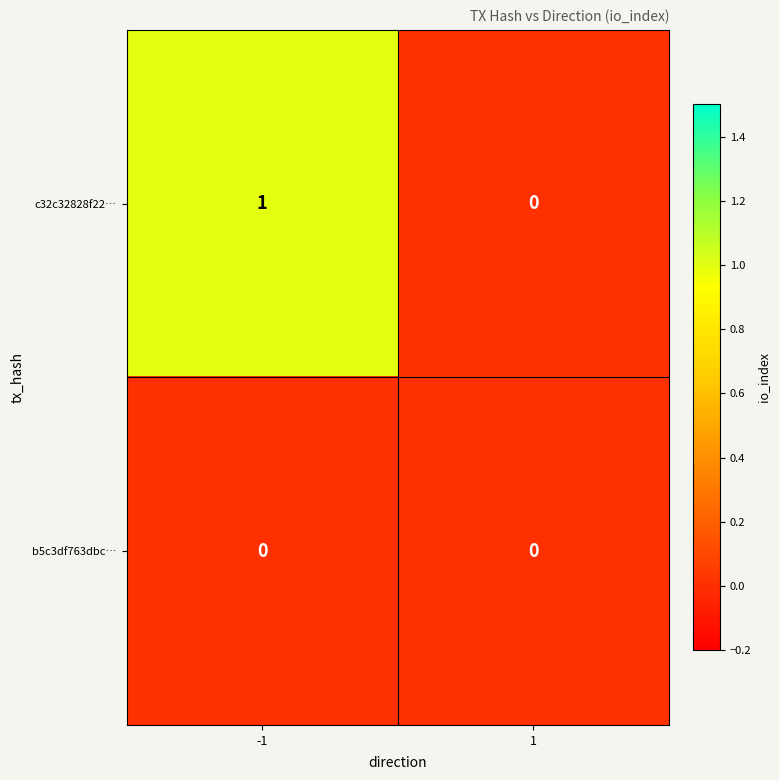

How many series are shown in this chart?

2